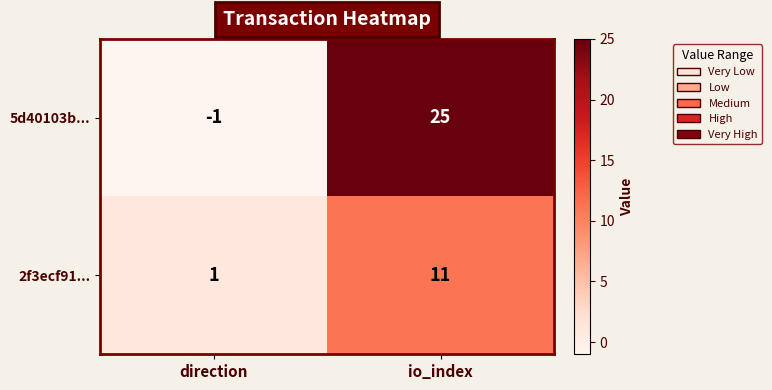

Is it true that 5d40103b... equals 0 at direction?

False